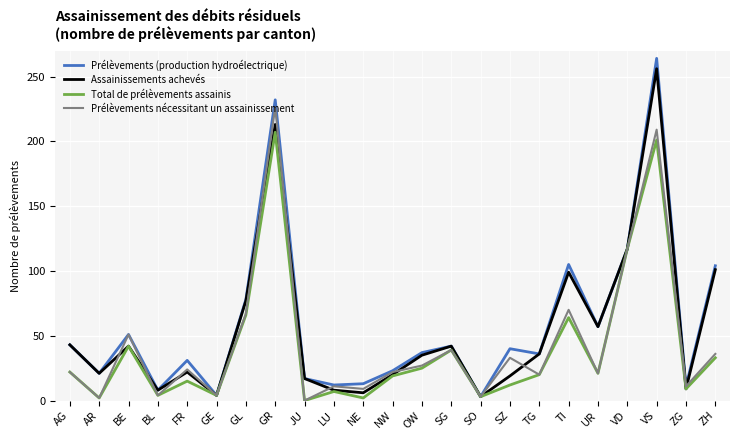

List the series in order of their overall mean, lowest first.

Total de prélèvements assainis, Prélèvements nécessitant un assainissement, Assainissements achevés, Prélèvements (production hydroélectrique)